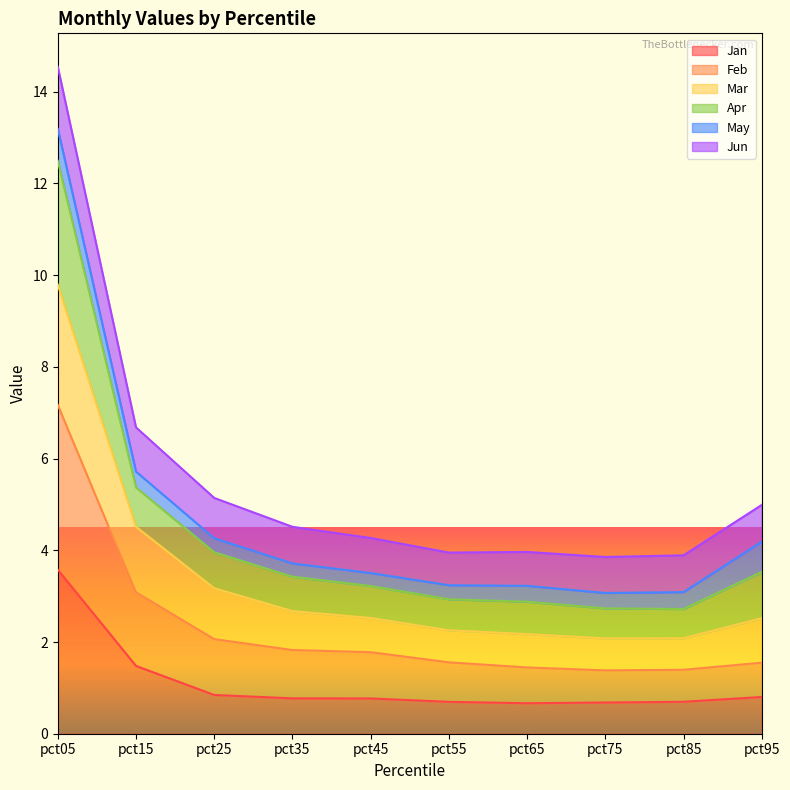

What is the average value of the Feb series?

2.3